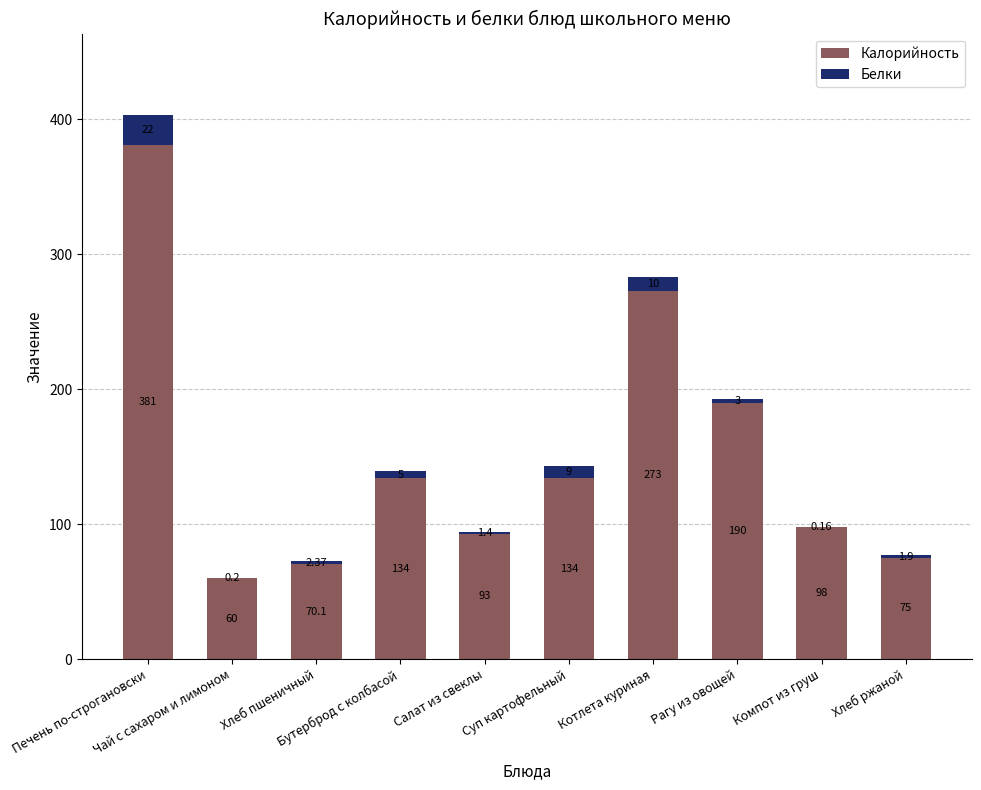

What is the value of the Калорийность bar at the 8th from the left?

190.0